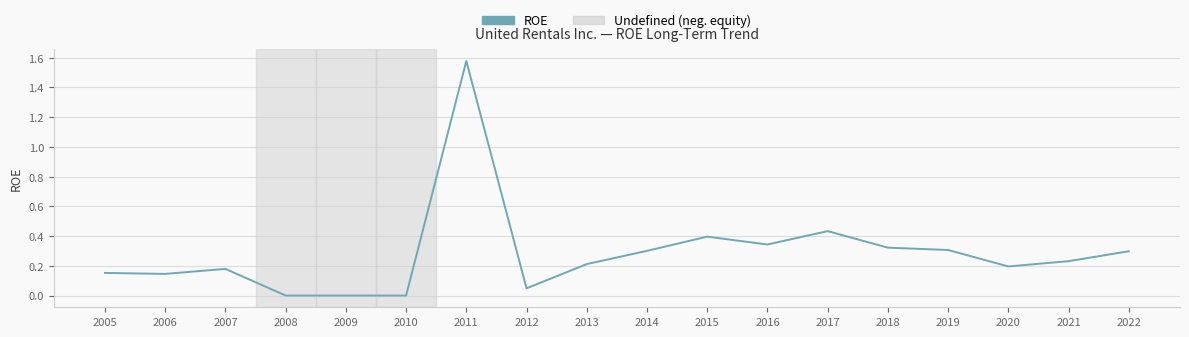

Which category has the highest value across all series?

2011